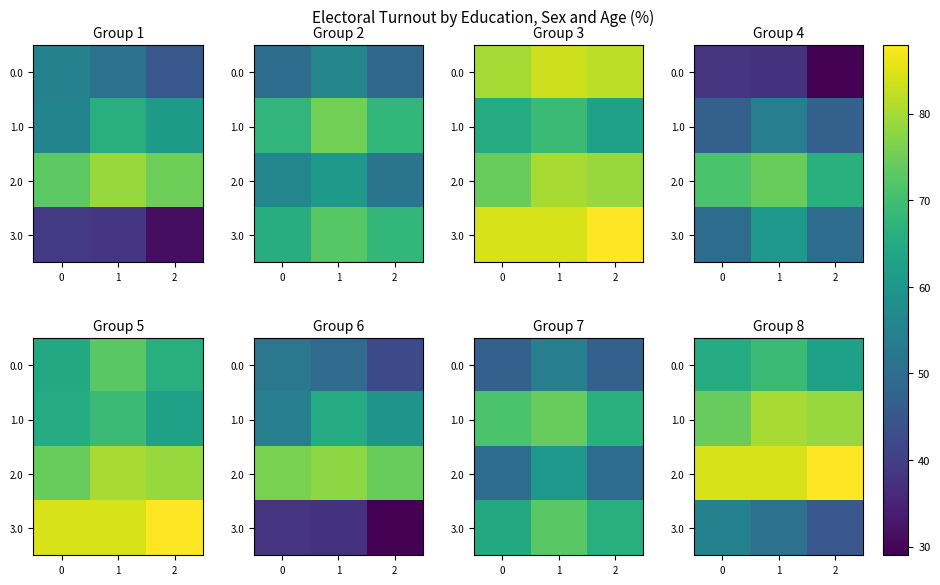

The 2.0 series shows 84.3 at 1. True or false?

True